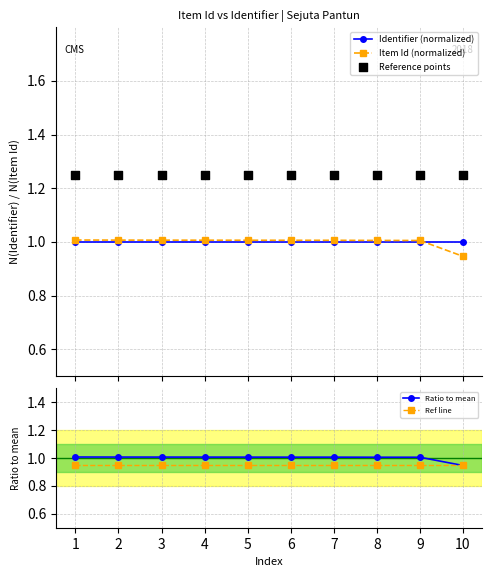

Which series has the largest total across all categories?

Reference points